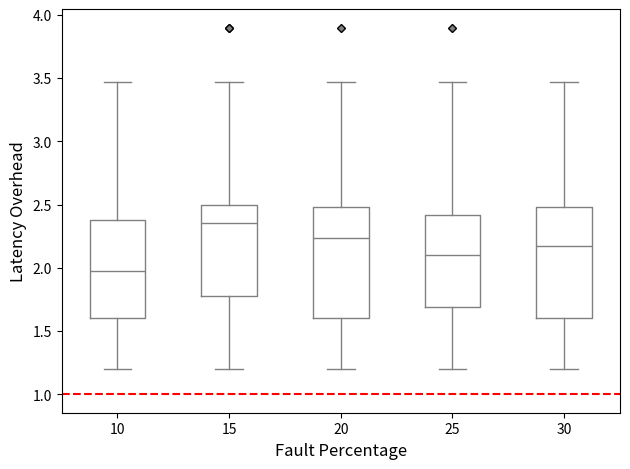

Where is the lower edge of the box at x = 20 on the y-axis? The values are not printed on the chart, so give them approximately, as read against the axis.

1.60